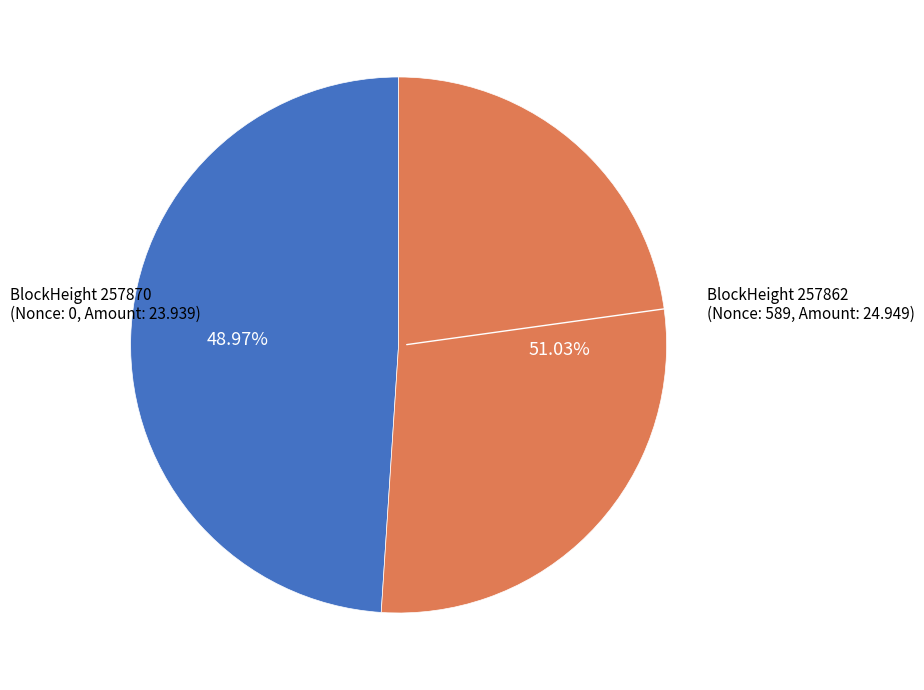

To the nearest percent, what is the average slice percentage?

50%